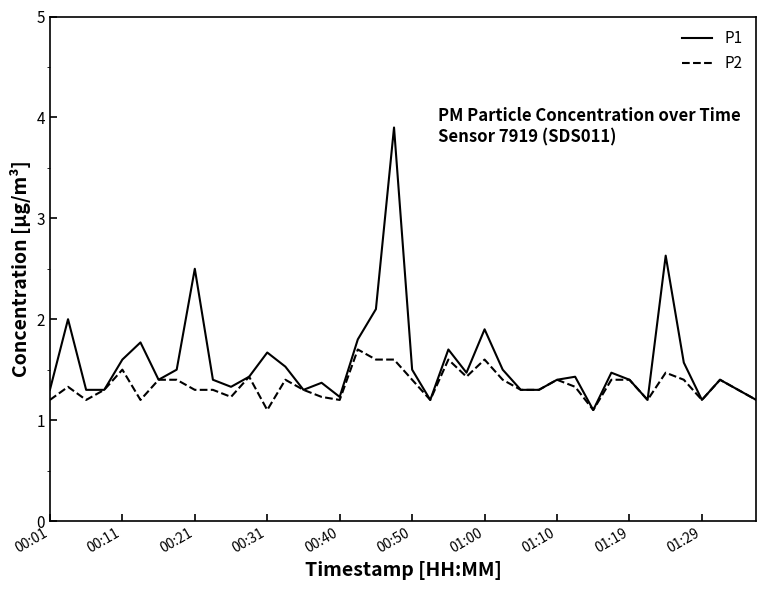

Rank the series by their average value, from highest to lowest.

P1, P2